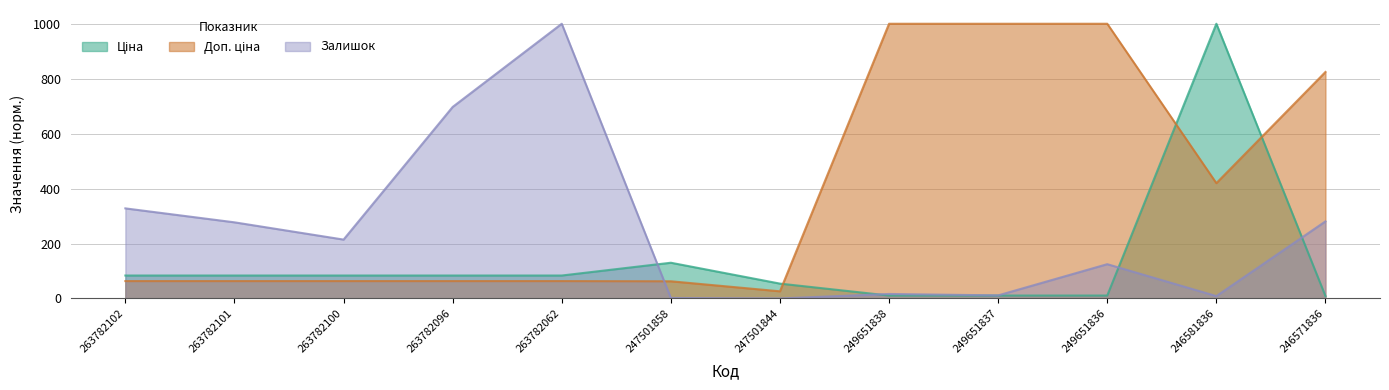

At which category is the sum across all series the highest?

246581836